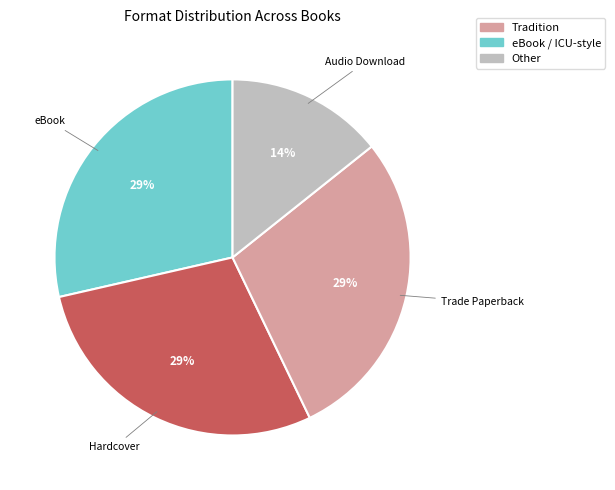

To the nearest percent, what is the average slice percentage?

25%